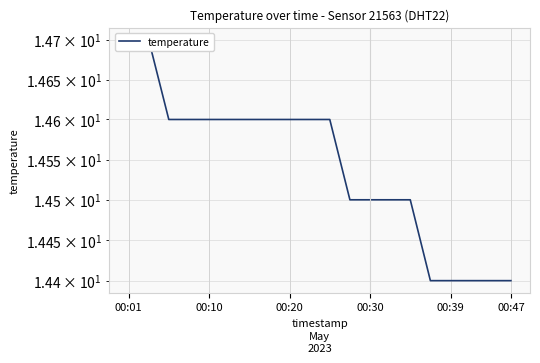

What is the label of the 4th point from the right?

00:39